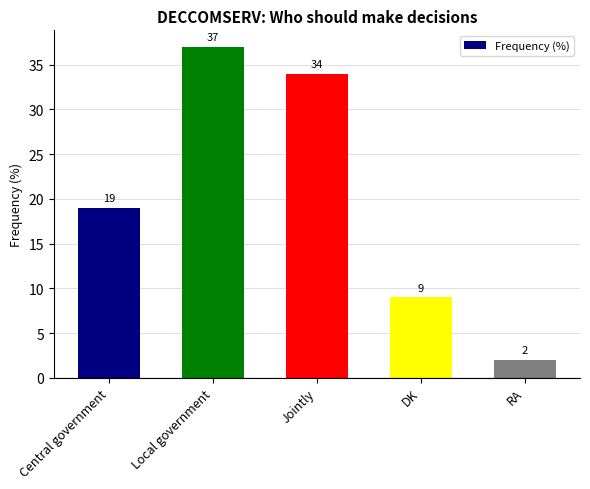

What is the label of the 1st bar from the right?

RA